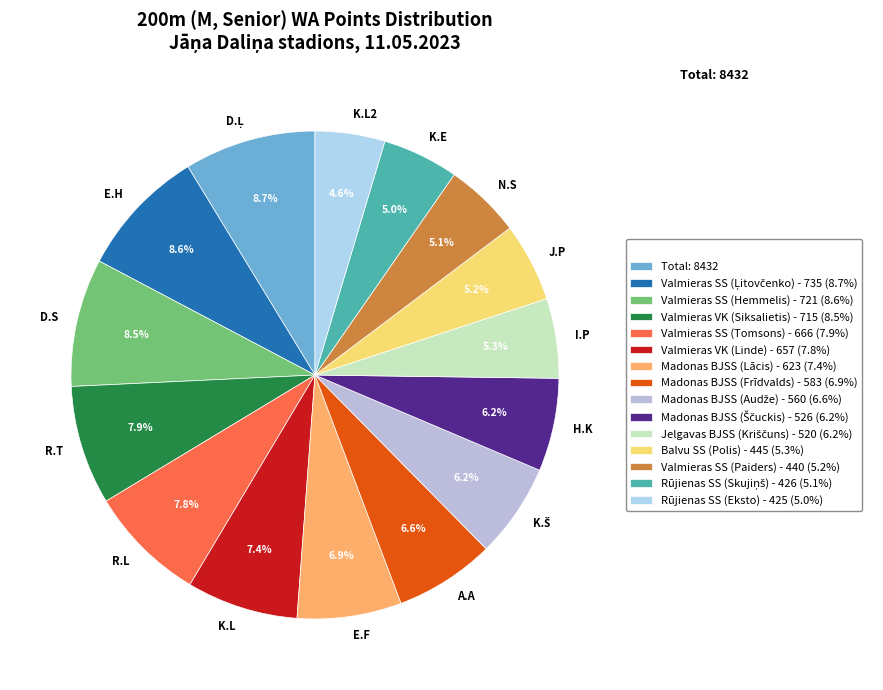

Does any single category account for the majority?

No